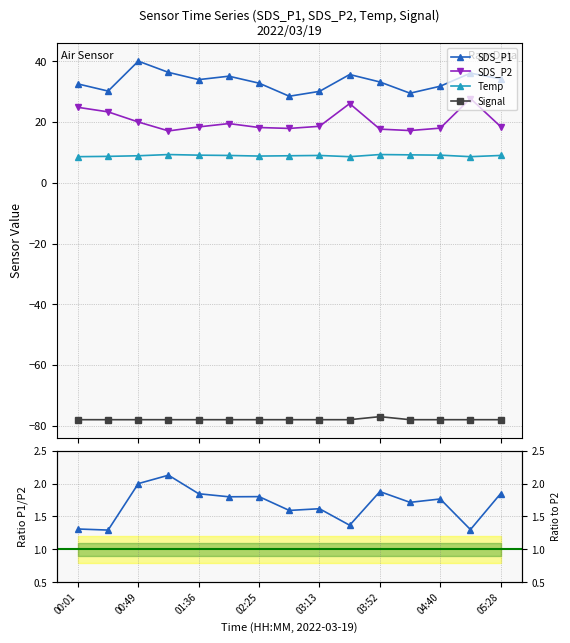

Reading left to right, what are all the values shown in this chart?

SDS_P1: 32.5	30.2	40.0	36.4	34.0	35.1	32.8	28.5	30.1	35.6	33.2	29.5	31.8	36.1	34.2
SDS_P2: 24.9	23.4	20.0	17.1	18.4	19.5	18.2	17.9	18.6	26.1	17.7	17.2	18.0	27.8	18.5
Temp: 8.6	8.7	8.9	9.3	9.1	9.0	8.8	8.9	9.0	8.6	9.3	9.2	9.1	8.6	9.0
Signal: -78.0	-78.0	-78.0	-78.0	-78.0	-78.0	-78.0	-78.0	-78.0	-78.0	-77.0	-78.0	-78.0	-78.0	-78.0
SDS_P1 / SDS_P2: 1.3	1.3	2.0	2.1	1.8	1.8	1.8	1.6	1.6	1.4	1.9	1.7	1.8	1.3	1.8